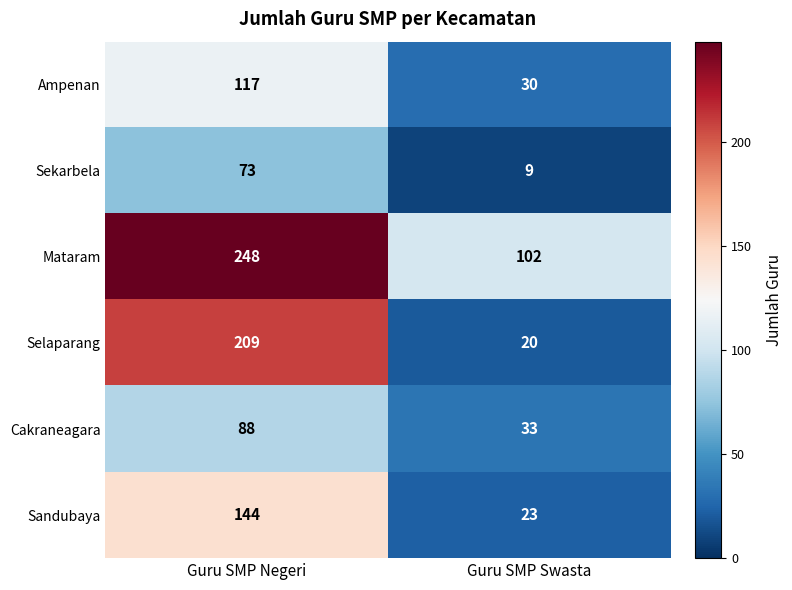

At which category does the chart reach its peak across all series?

Guru SMP Negeri